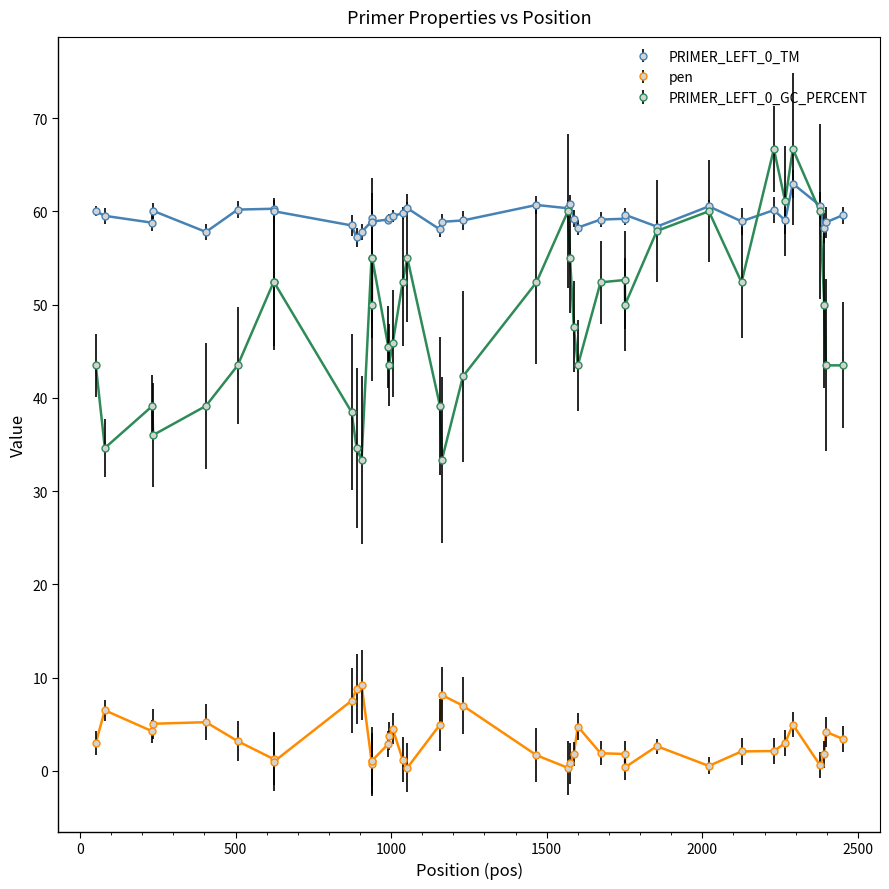

Which series has the largest total across all categories?

PRIMER_LEFT_0_TM